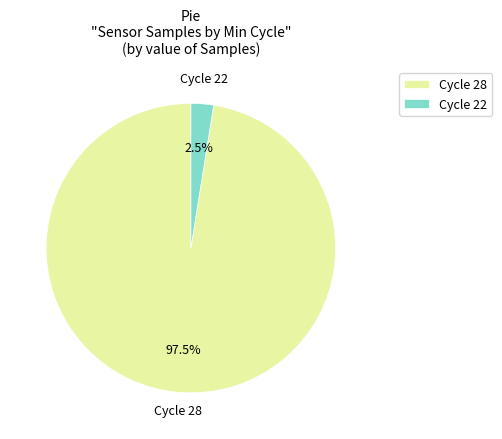

Combined, do Cycle 28 and Cycle 22 account for over 50%?

Yes